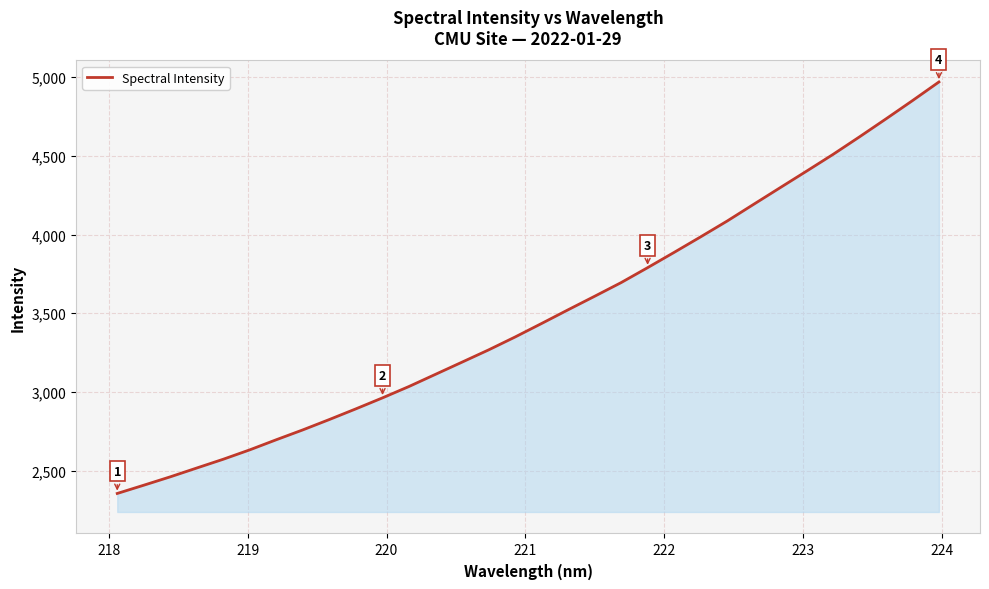

What is the difference between the maximum and minimum values?

2615.0